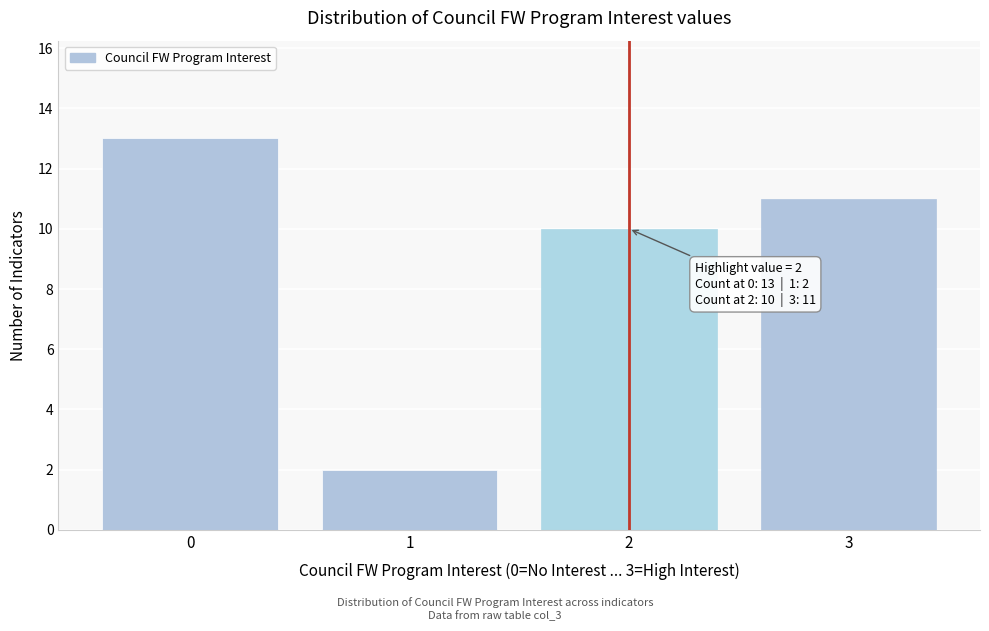

Reading right to left, list all the values displayed in this chart.

3=11	2=10	1=2	0=13